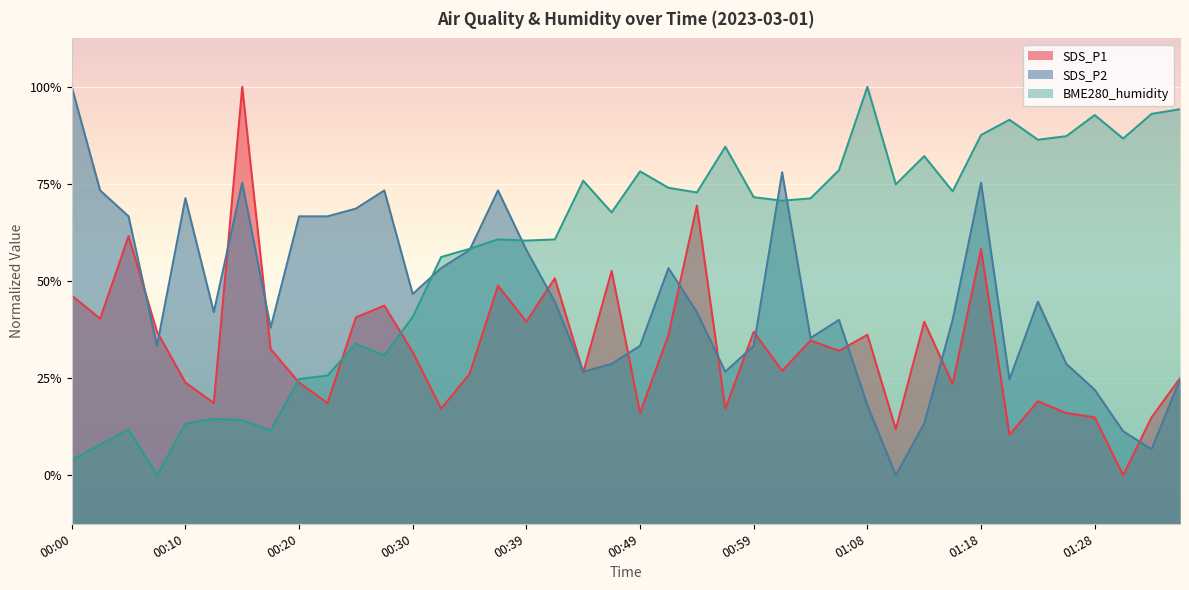

Between 00:03 and 00:22, which is larger?

00:03